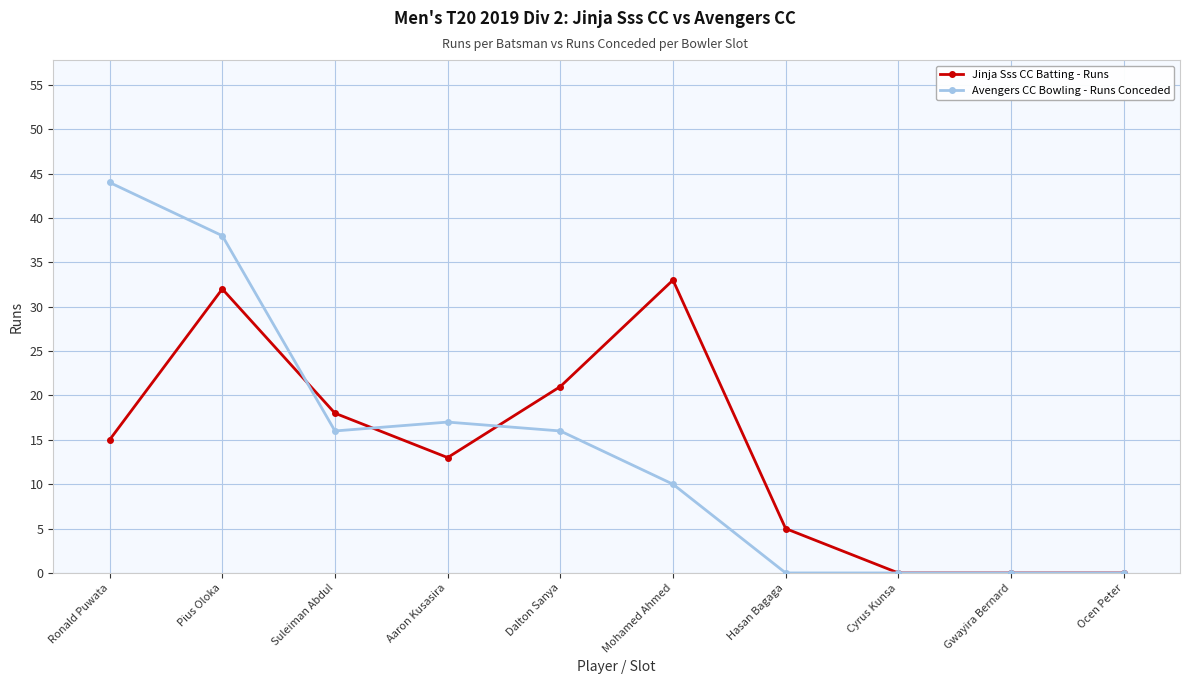

Reading left to right, list all the values displayed in this chart.

Jinja Sss CC Batting - Runs: Ronald Puwata=15	Pius Oloka=32	Suleiman Abdul=18	Aaron Kusasira=13	Dalton Sanya=21	Mohamed Ahmed=33	Hasan Bagaga=5	Cyrus Kunsa=0	Gwayira Bernard=0	Ocen Peter=0
Avengers CC Bowling - Runs Conceded: Ronald Puwata=44	Pius Oloka=38	Suleiman Abdul=16	Aaron Kusasira=17	Dalton Sanya=16	Mohamed Ahmed=10	Hasan Bagaga=0	Cyrus Kunsa=0	Gwayira Bernard=0	Ocen Peter=0